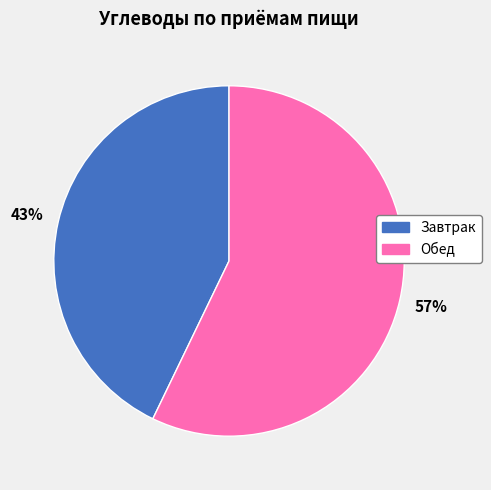

Is it true that Обед is 67% of the pie?

False